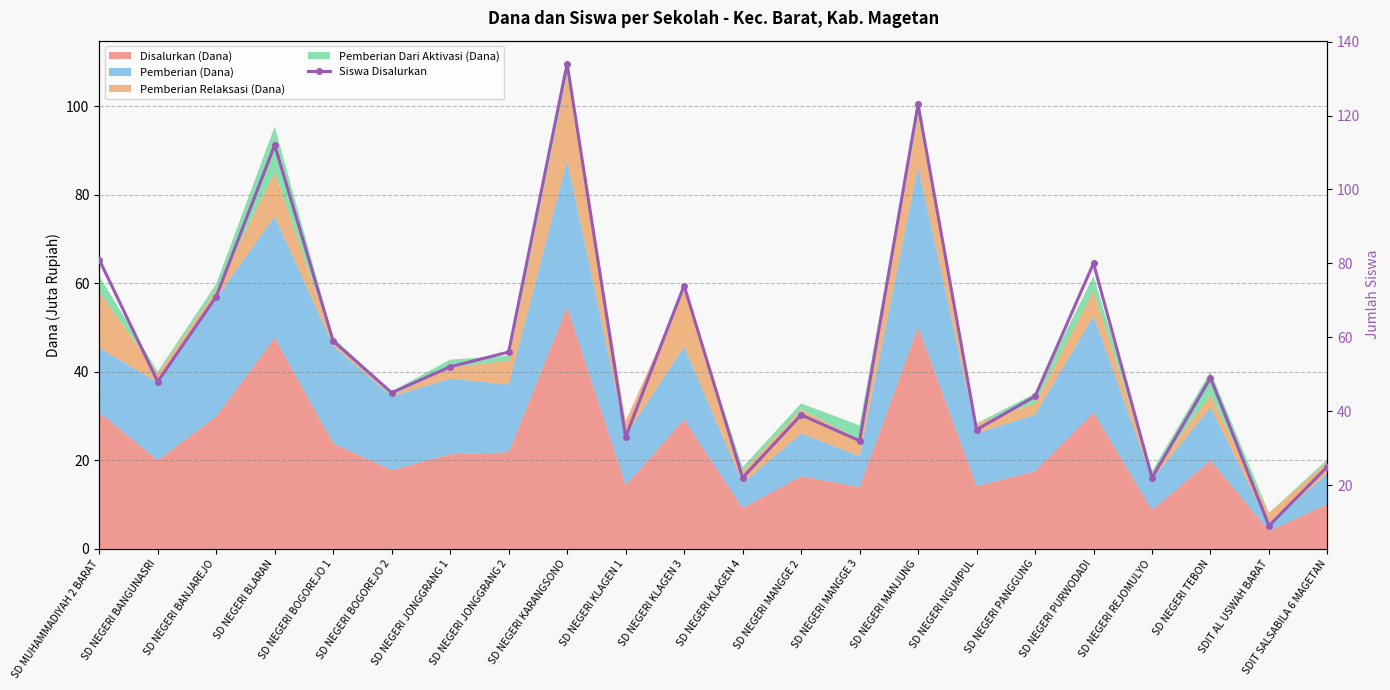

What position from the right is SD NEGERI MANGGE 2?

10